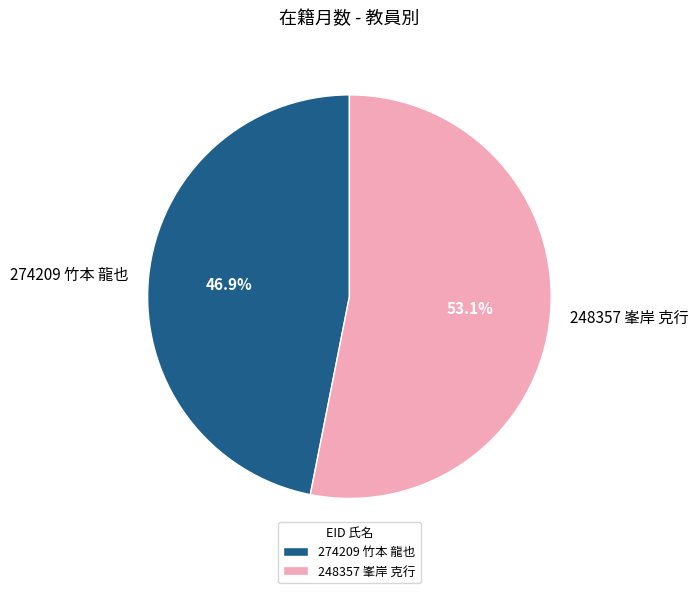

Between 274209 竹本 龍也 and 248357 峯岸 克行, which is larger?

248357 峯岸 克行